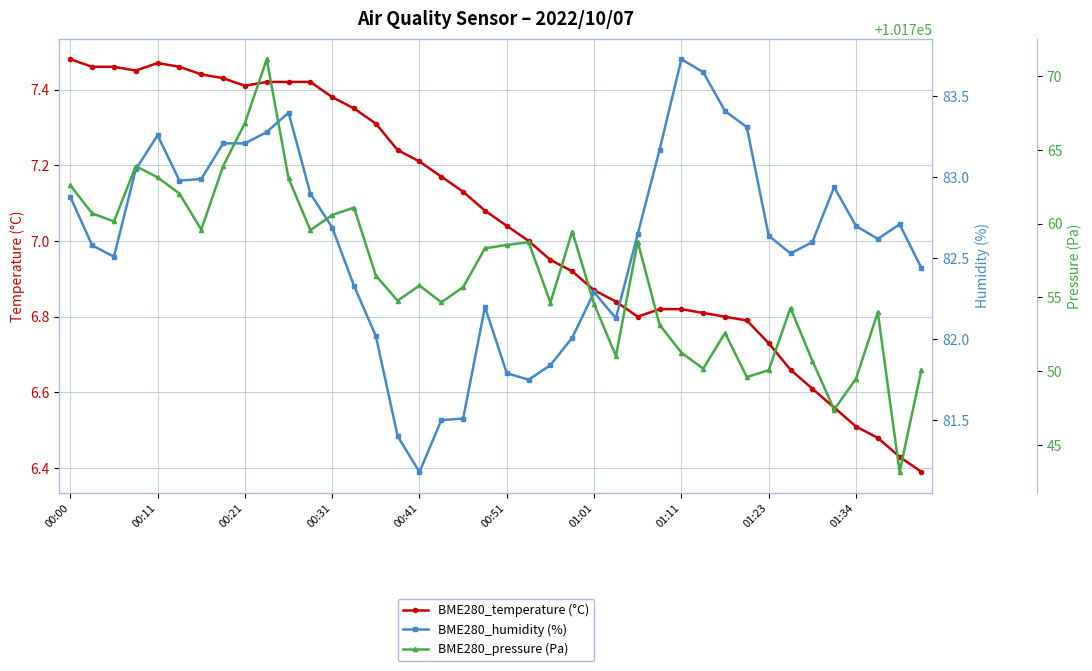

Reading left to right, extract all data points from this chart.

BME280_temperature (°C): 7.5	7.5	7.5	7.5	7.5	7.5	7.4	7.4	7.4	7.4	7.4	7.4	7.4	7.3	7.3	7.2	7.2	7.2	7.1	7.1	7.0	7.0	7.0	6.9	6.9	6.8	6.8	6.8	6.8	6.8	6.8	6.8	6.7	6.7	6.6	6.6	6.5	6.5	6.4	6.4
BME280_humidity (%): 82.9	82.6	82.5	83.0	83.3	83.0	83.0	83.2	83.2	83.3	83.4	82.9	82.7	82.3	82.0	81.4	81.2	81.5	81.5	82.2	81.8	81.8	81.8	82.0	82.3	82.1	82.7	83.2	83.7	83.7	83.4	83.3	82.6	82.5	82.6	82.9	82.7	82.6	82.7	82.4
BME280_pressure (Pa): 101762.6	101760.7	101760.1	101763.9	101763.1	101762.0	101759.6	101763.9	101766.8	101771.1	101763.1	101759.6	101760.6	101761.1	101756.5	101754.8	101755.8	101754.7	101755.7	101758.3	101758.6	101758.7	101754.6	101759.5	101754.6	101751.0	101758.8	101753.1	101751.2	101750.2	101752.6	101749.6	101750.1	101754.3	101750.7	101747.4	101749.5	101754.0	101743.2	101750.1